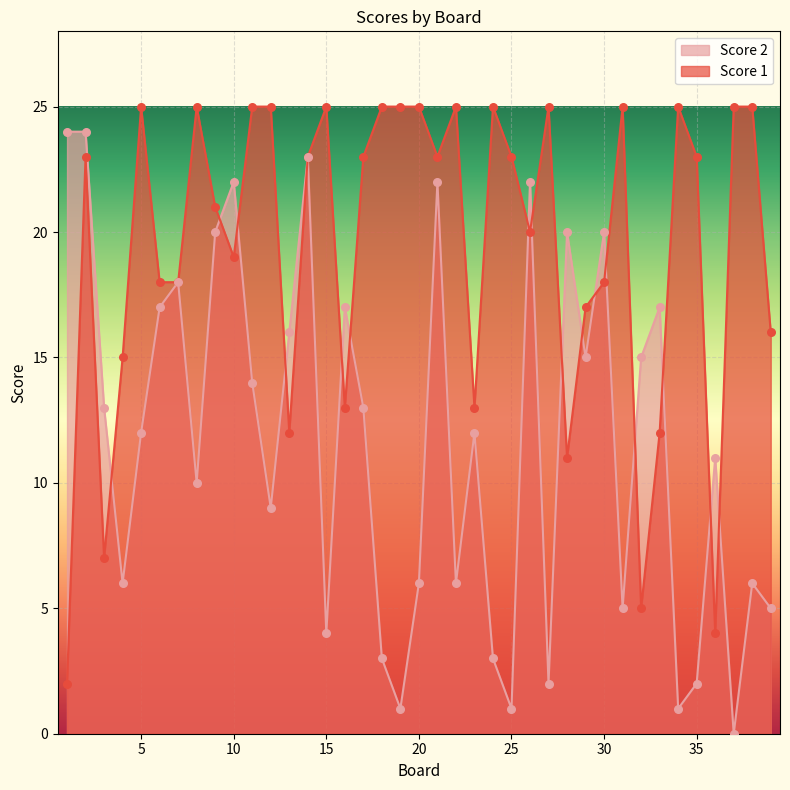

At how many categories does at least one series exceed 18?

27